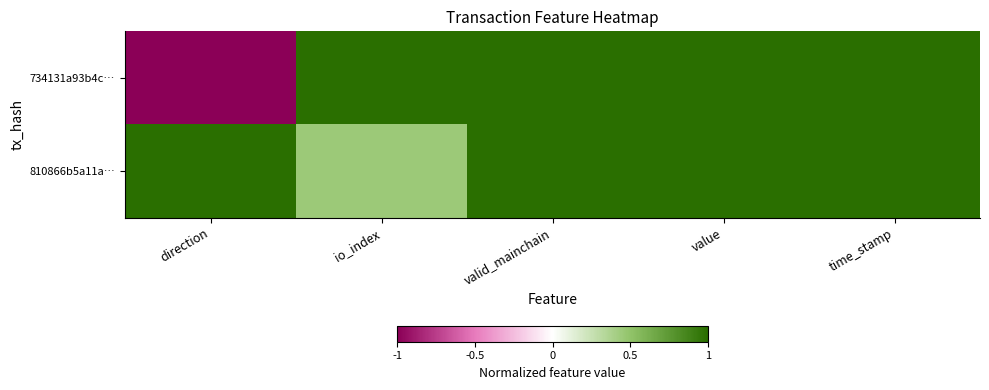

List the series in order of their overall mean, lowest first.

734131a93b4c…, 810866b5a11a…